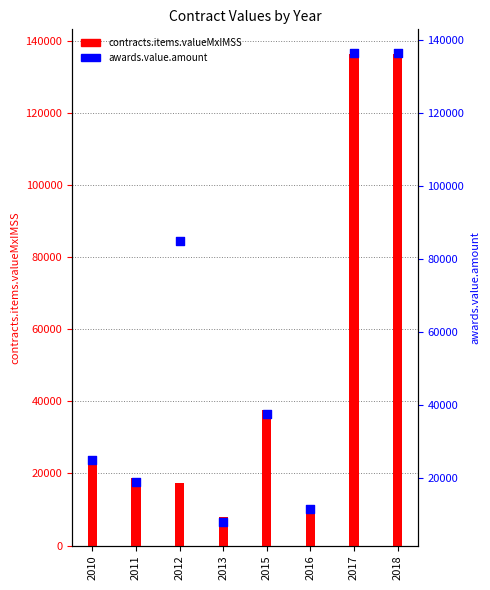

Is the value of contracts.items.valueMxIMSS at 2013 greater than the value of awards.value.amount at 2016?

No